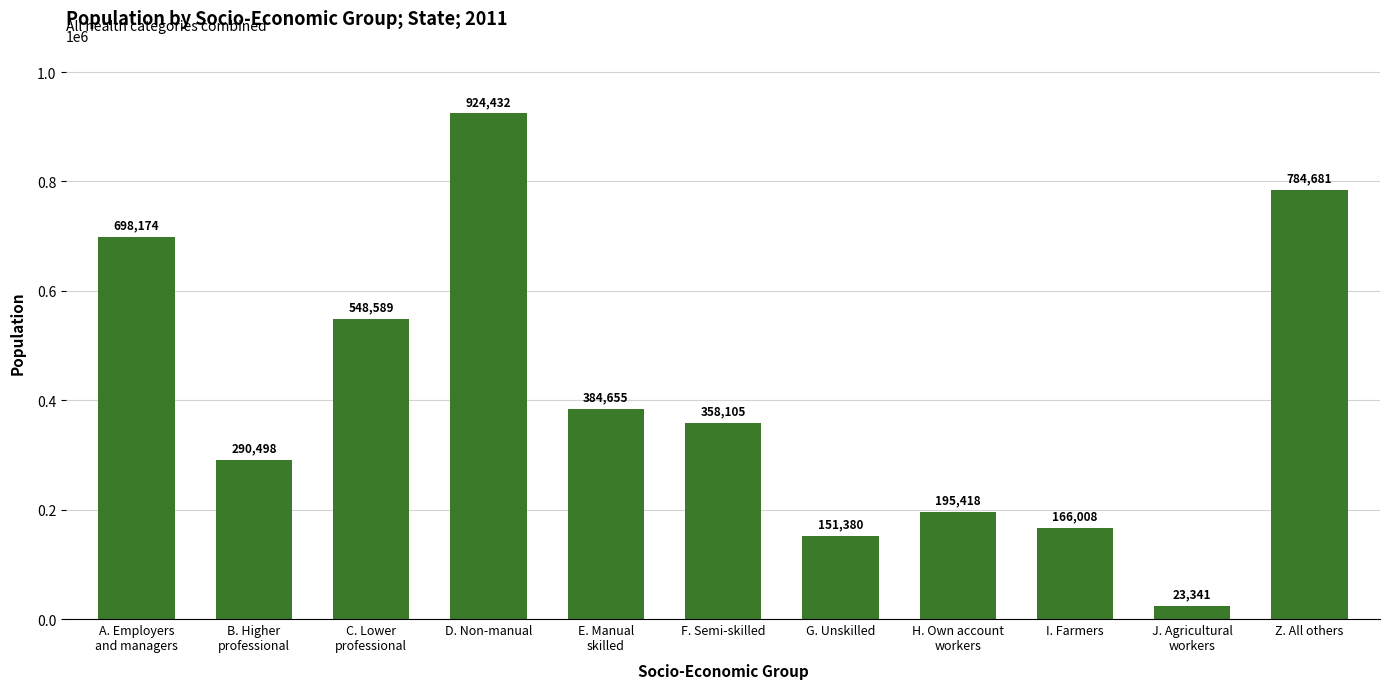

What is the maximum value shown in the chart?

924432